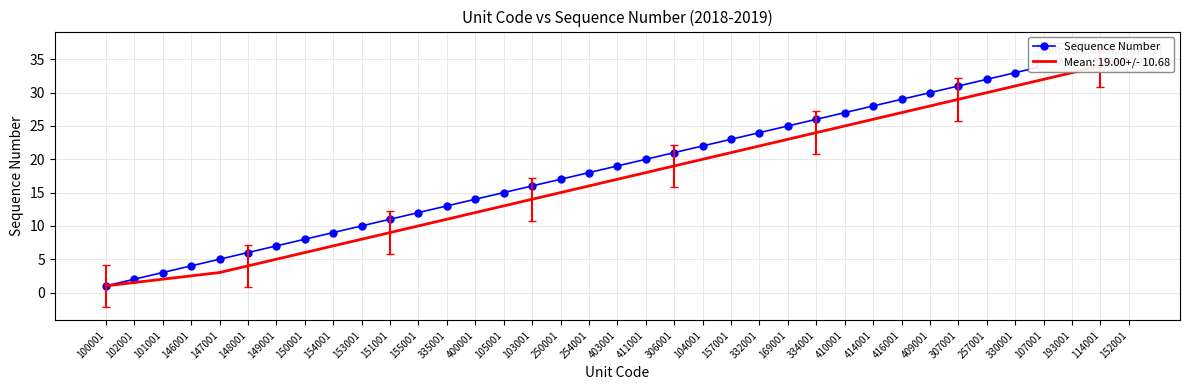

At which label is the value closest to 19?

403001